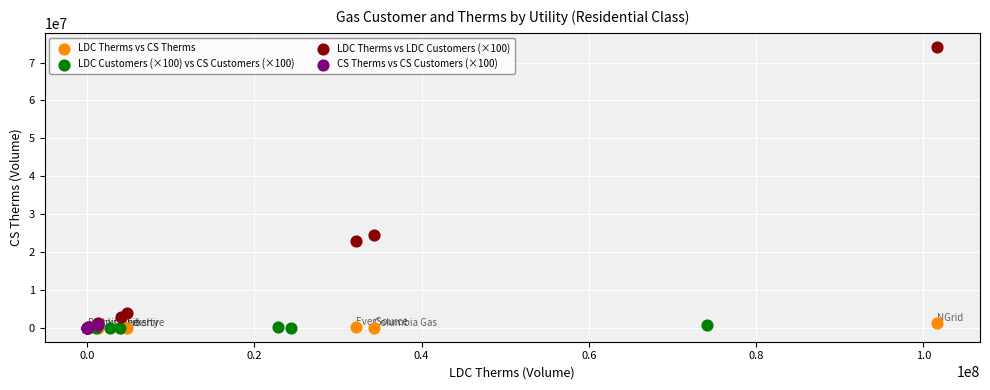

Which series has the widest spread of Y values?

LDC Therms vs LDC Customers (×100)